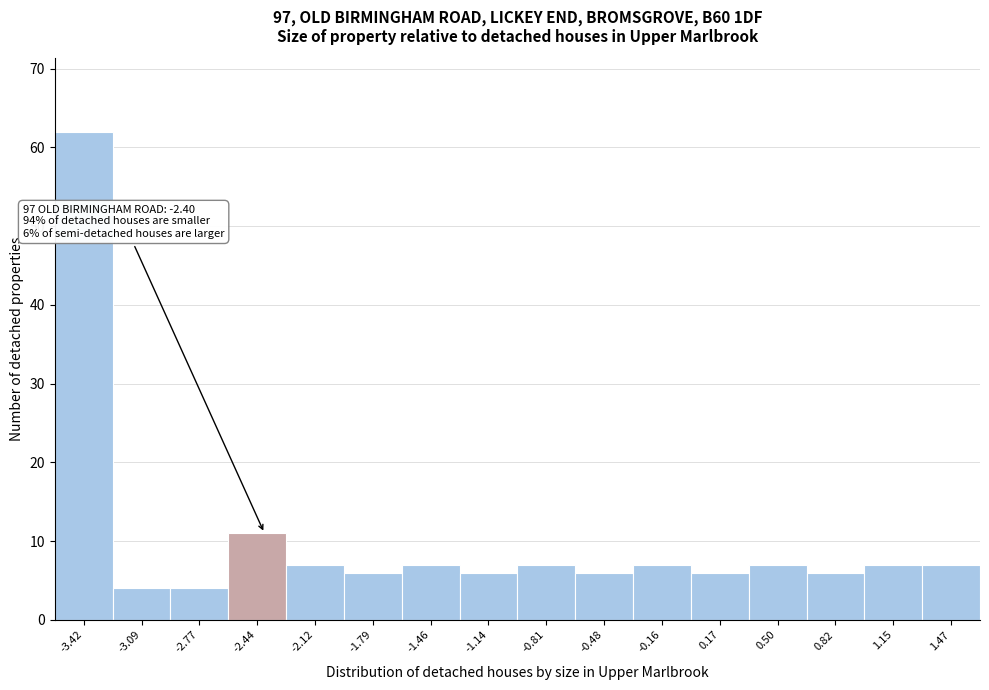

Reading left to right, extract all data points from this chart.

62	4	4	11	7	6	7	6	7	6	7	6	7	6	7	7